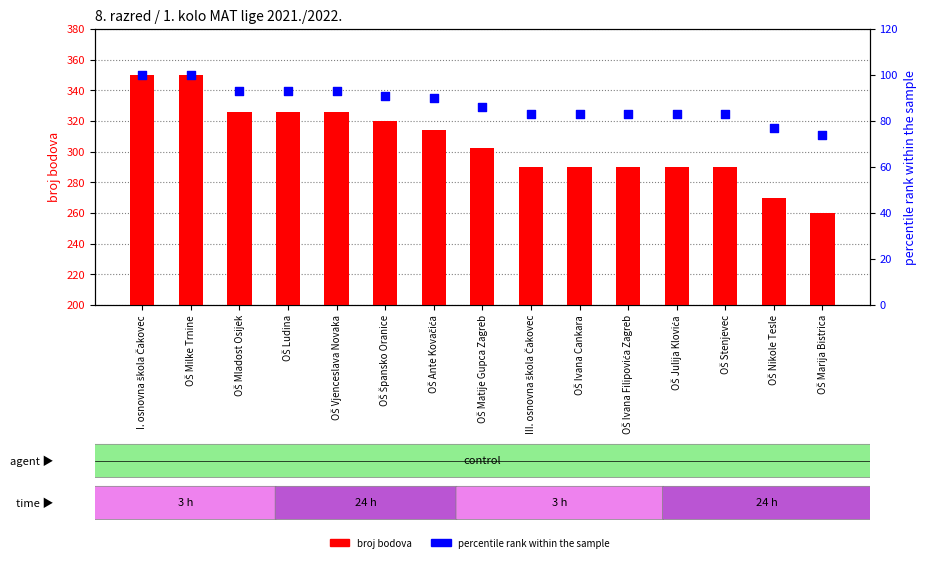

What are all the series names shown in the legend?

broj bodova, percentile rank within the sample